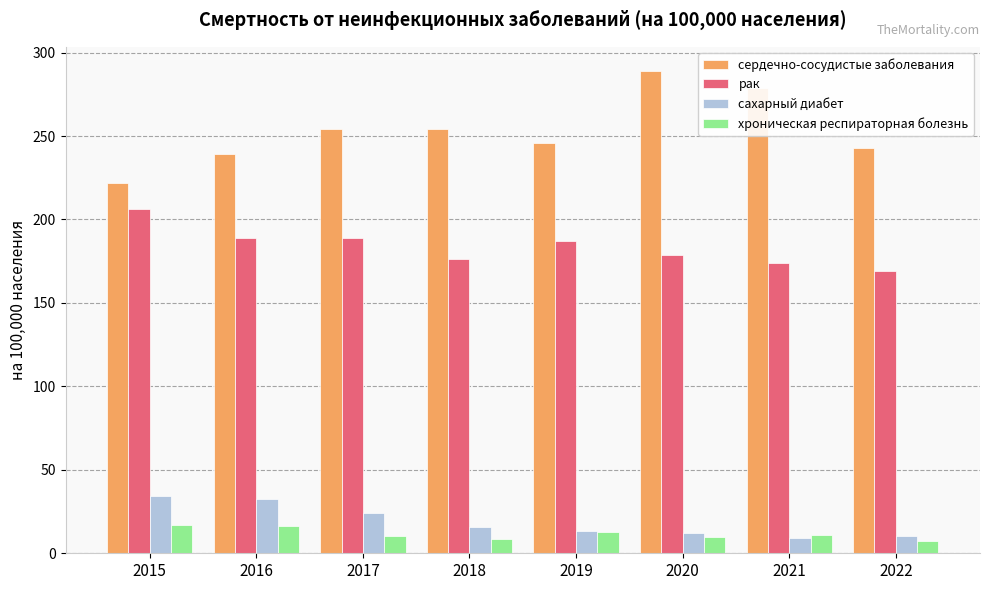

What is the approximate value of рак at 2017?

188.9